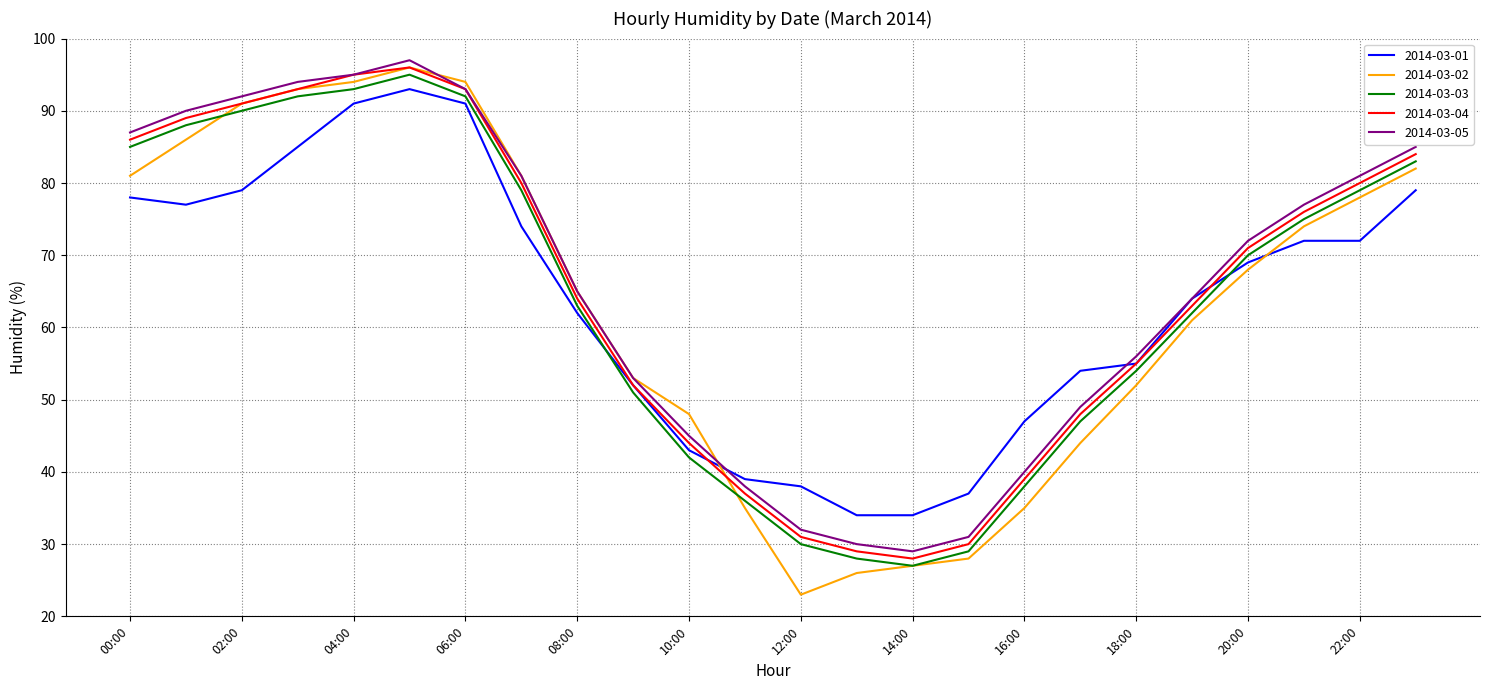

Which series has the largest range (max minus min)?

2014-03-02